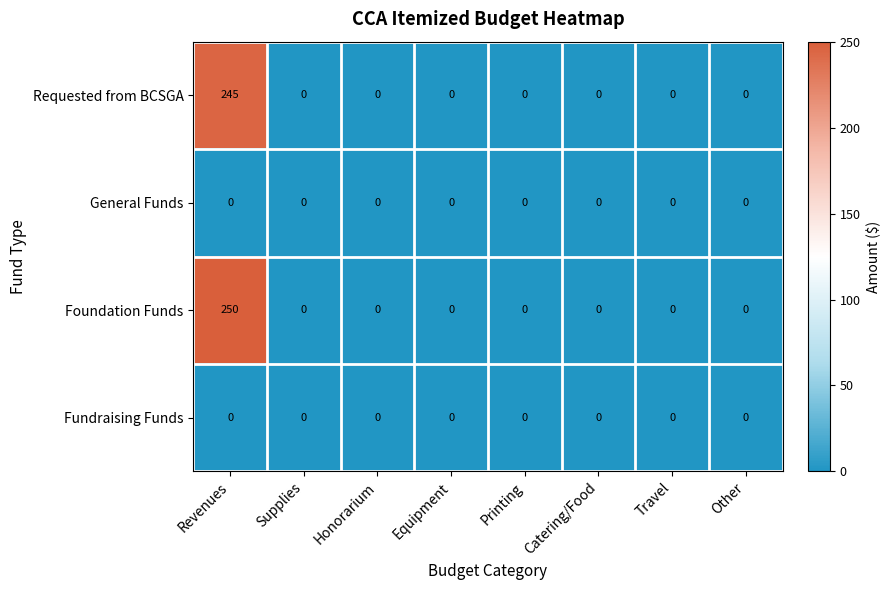

The Foundation Funds series shows 0 at Catering/Food. True or false?

True